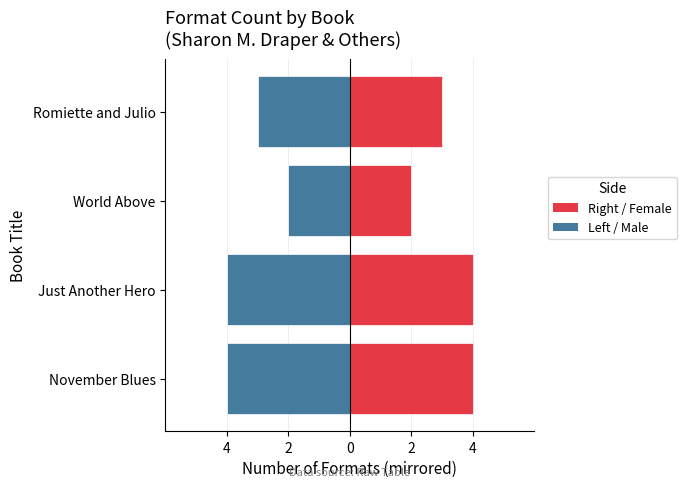

Is the value of Format Count (Left) at Just Another Hero greater than the value of Format Count (Right) at November Blues?

No